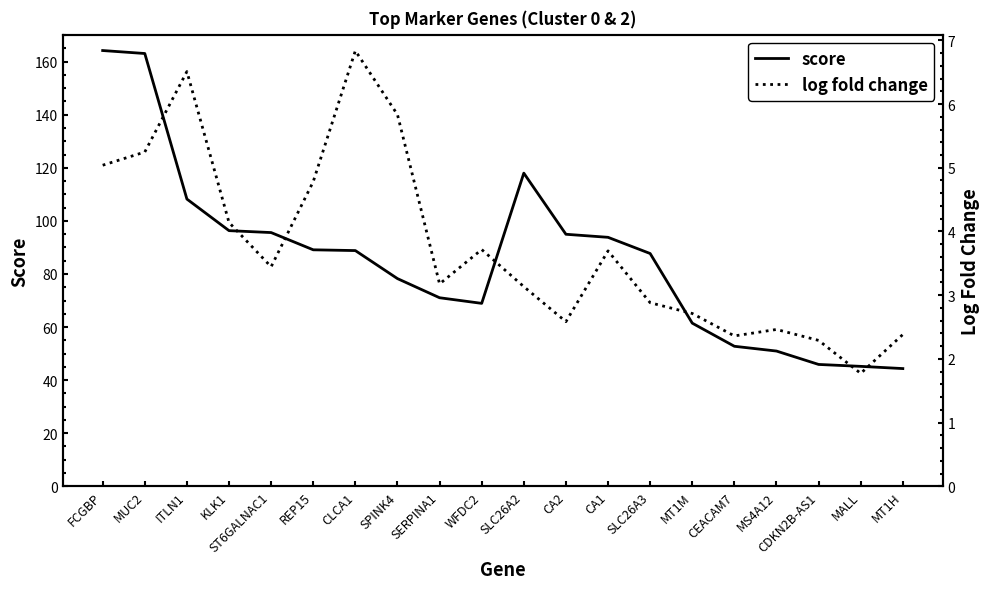

At which category does log fold change reach its first local valley?

ST6GALNAC1